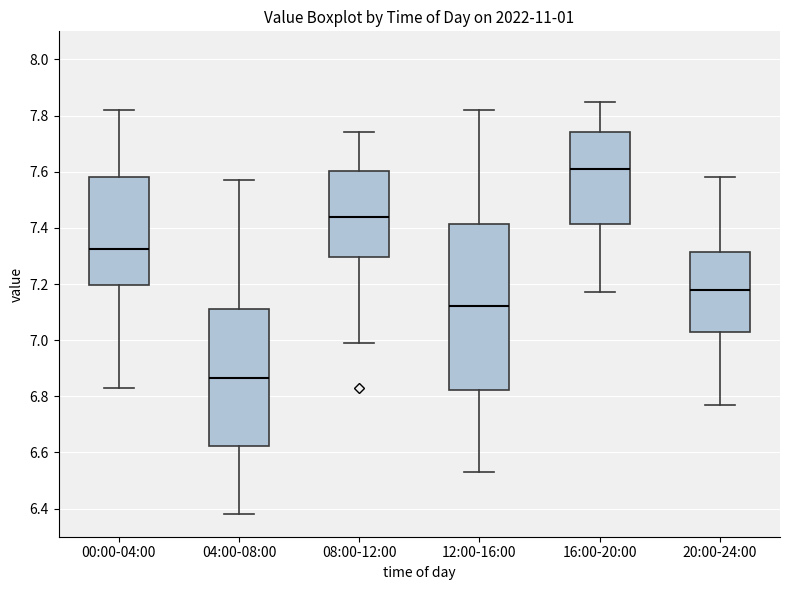

Where is the lower edge of the box for 00:00-04:00 on the y-axis? The values are not printed on the chart, so give them approximately, as read against the axis.

7.20